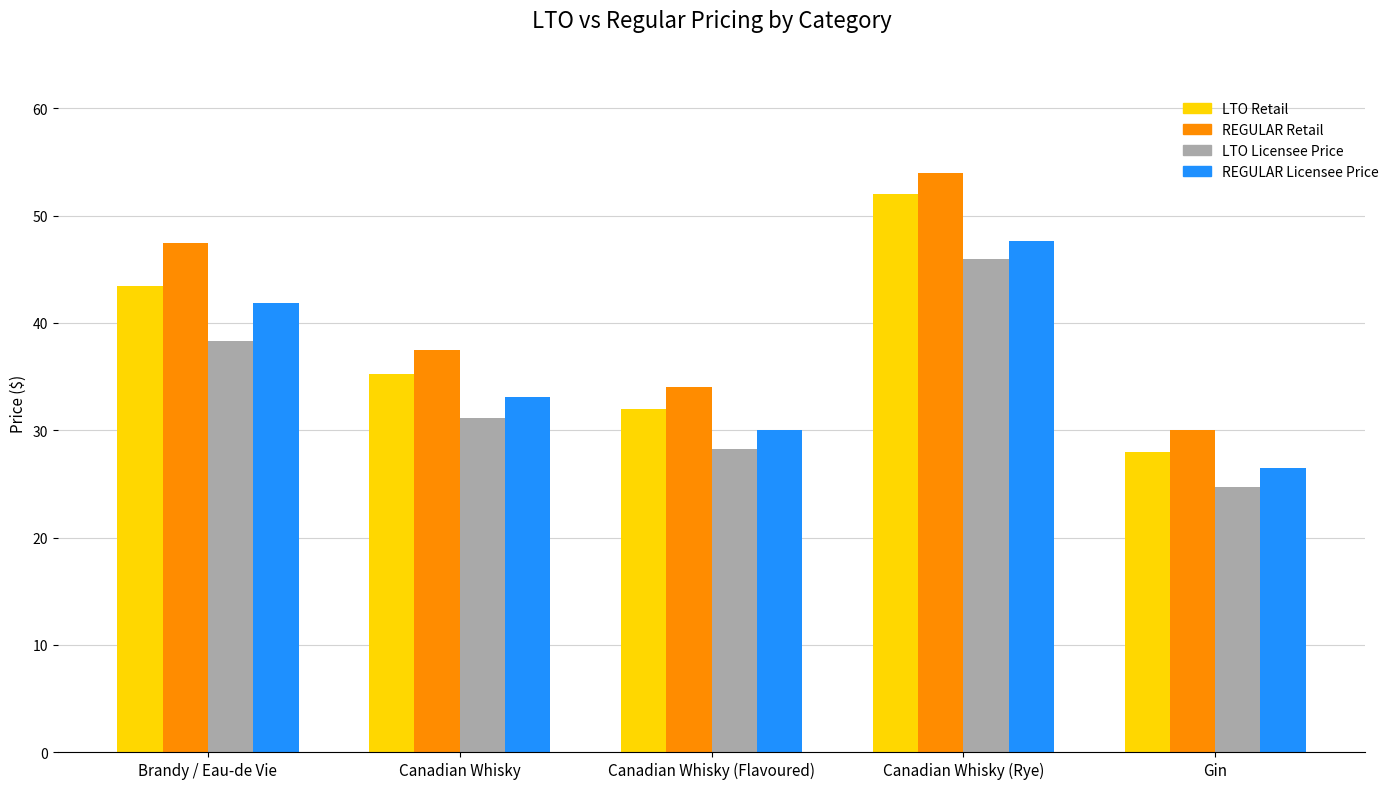

What is the sum of the REGULAR Retail values at Canadian Whisky and Gin?

67.5